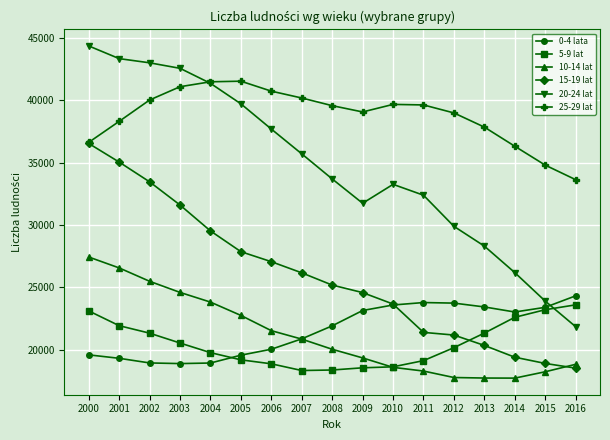

True or false: 25-29 lat has more than 1 points higher than both neighbors.

True